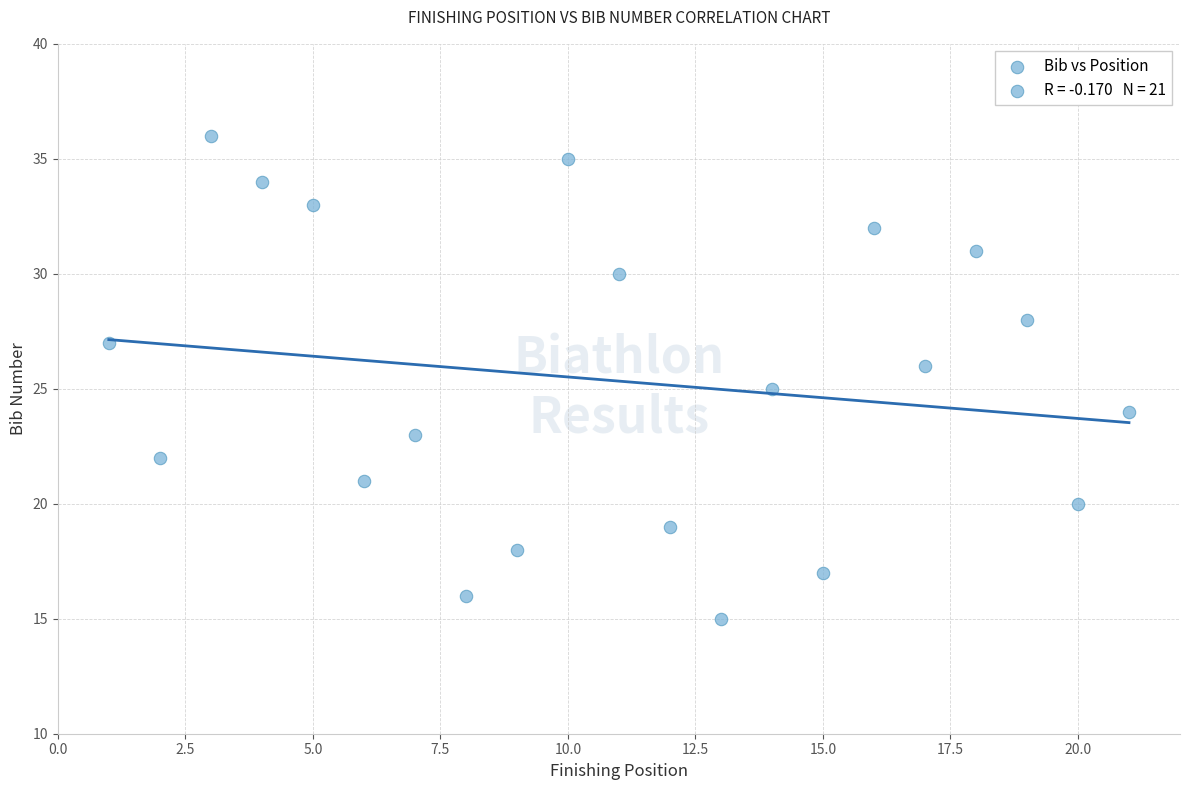

What is the range of Y values (max minus min)?

21